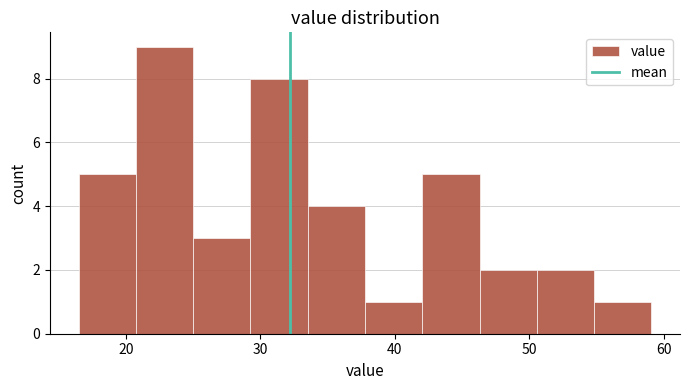

Reading left to right, list every bar in this chart as the range it spans on the x-axis followed by its height. Neither the bar edges nor the heights are printed on the chart, so give them approximately, as read against the axes.

16 to 21: 5
21 to 25: 9
25 to 29: 3
29 to 34: 8
34 to 38: 4
38 to 42: 1
42 to 46: 5
46 to 51: 2
51 to 55: 2
55 to 59: 1